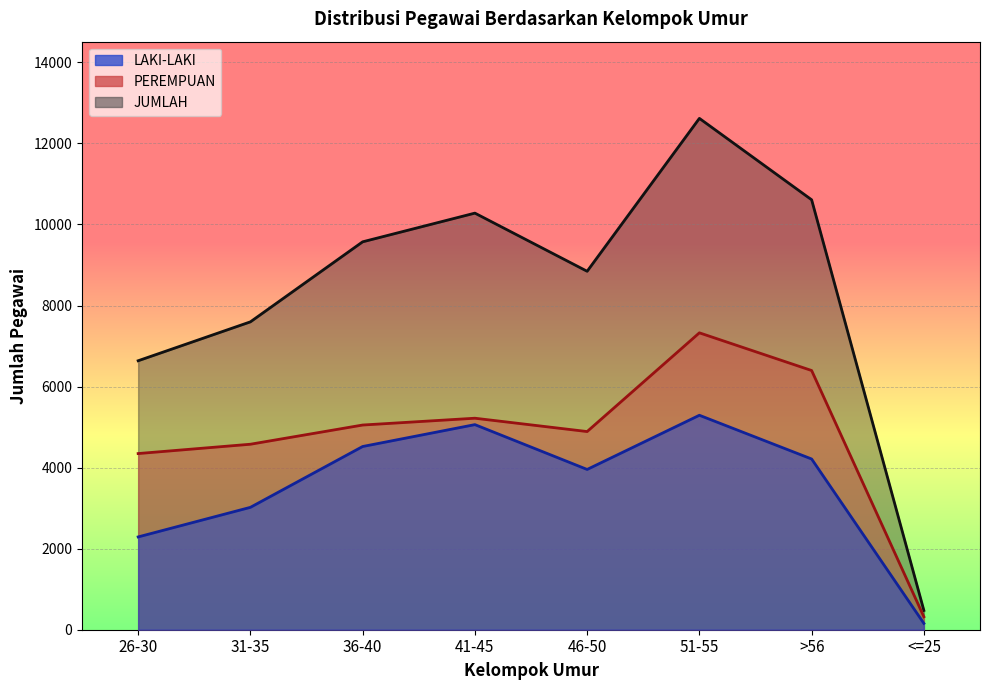

Is it true that JUMLAH equals 159 at <=25?

False